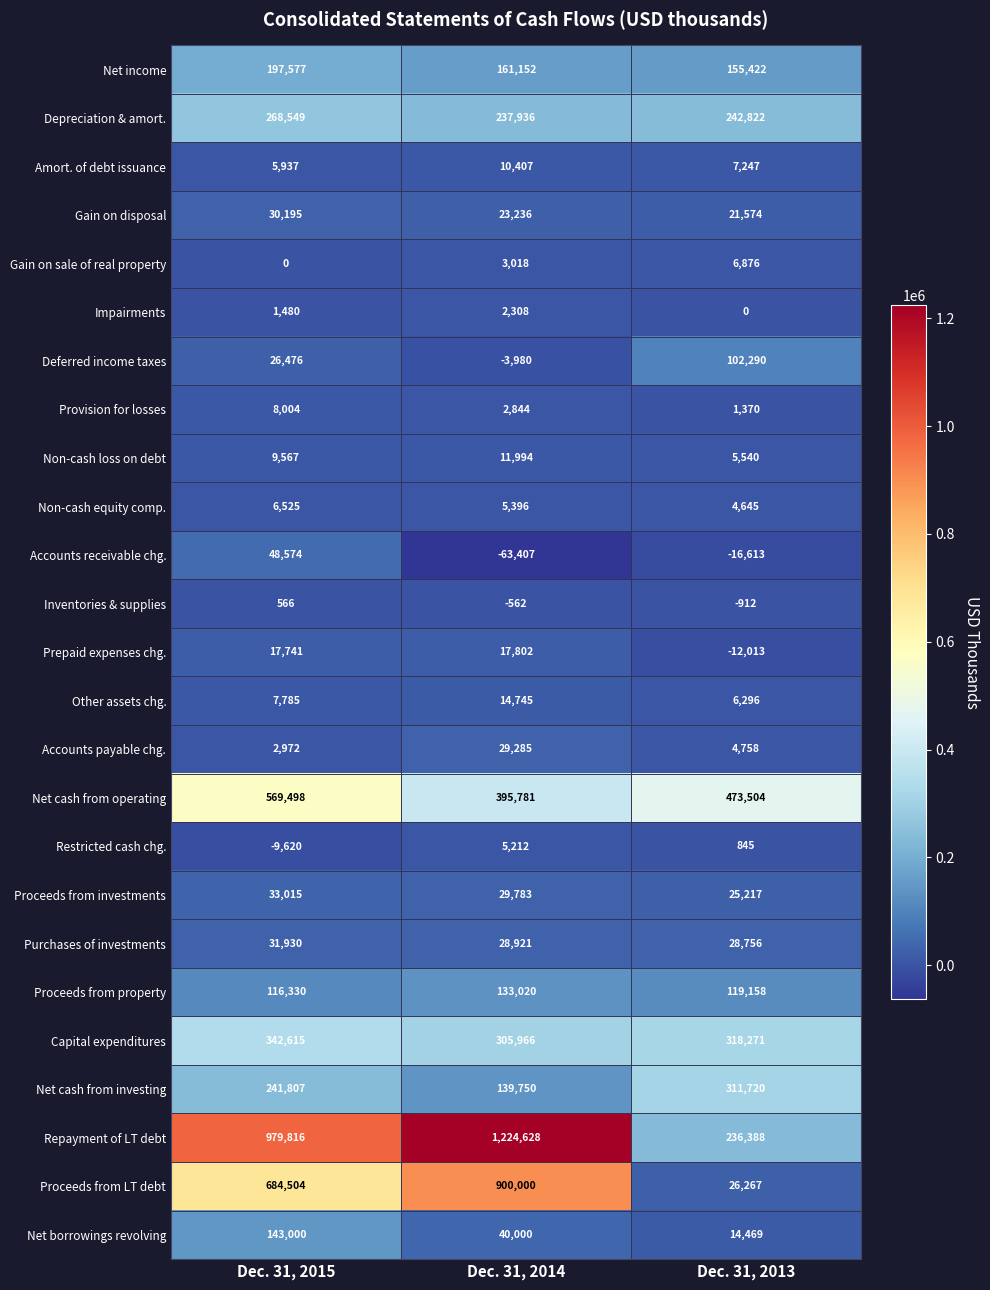

At which label does Capital expenditures reach its minimum?

Dec. 31, 2014